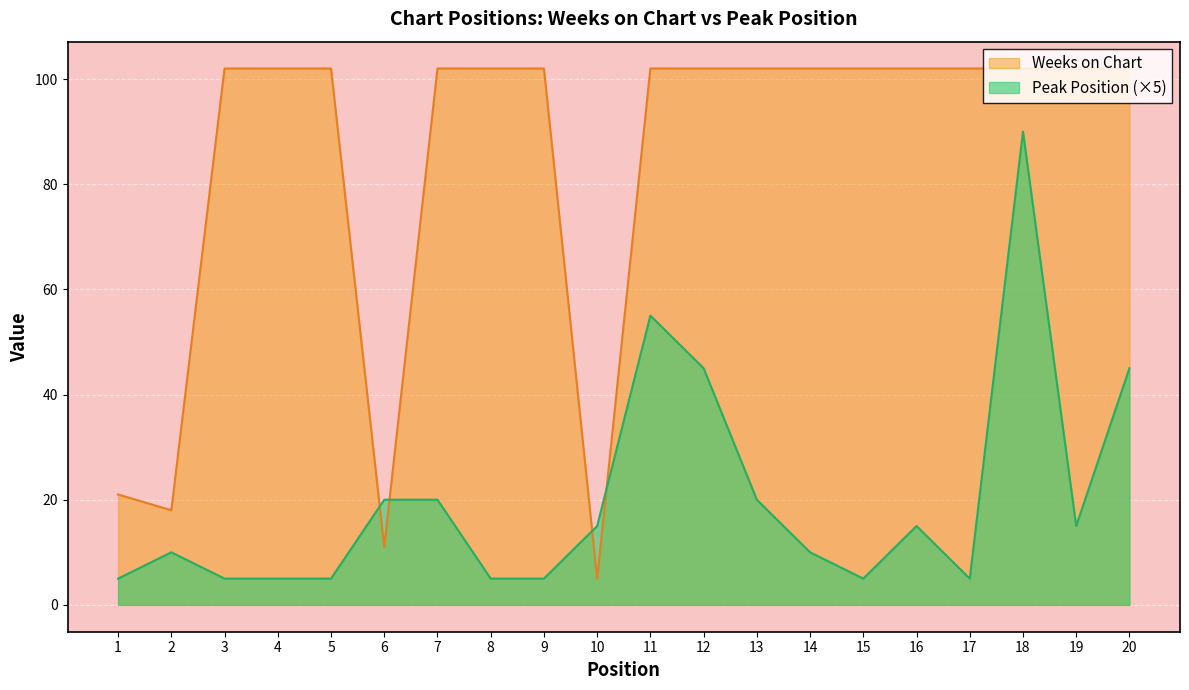

What are all the series names shown in the legend?

Weeks on Chart, Peak Position (×5)